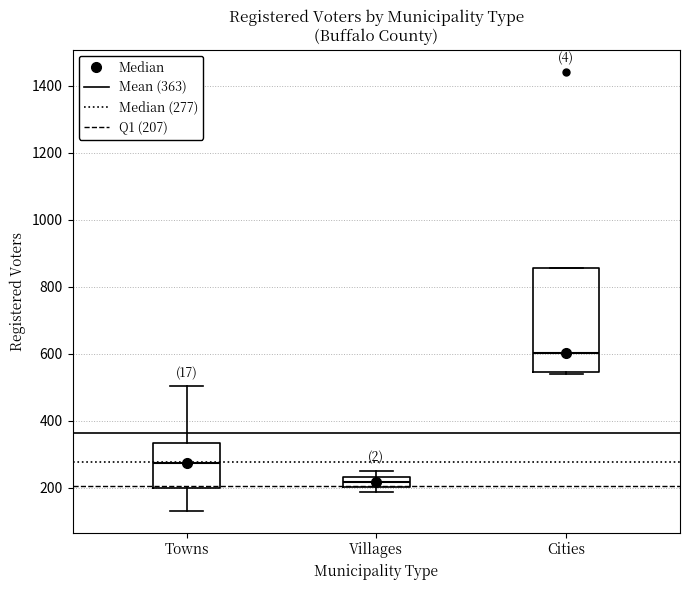

Comparing the boxes themselves (not the whiskers), which one is the tallest?

Cities